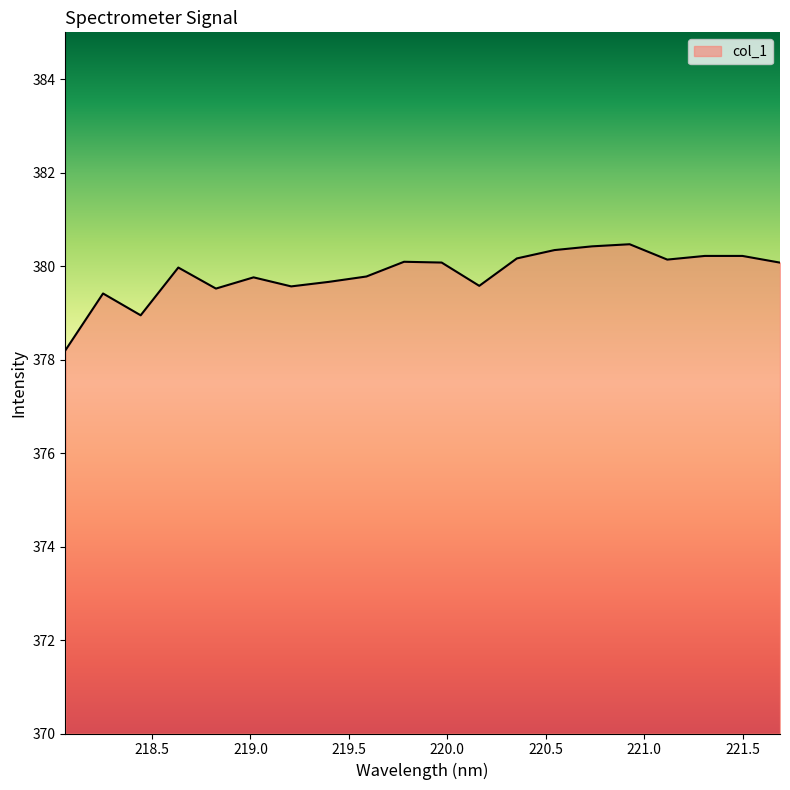

What is the difference between the maximum and minimum values?

2.3